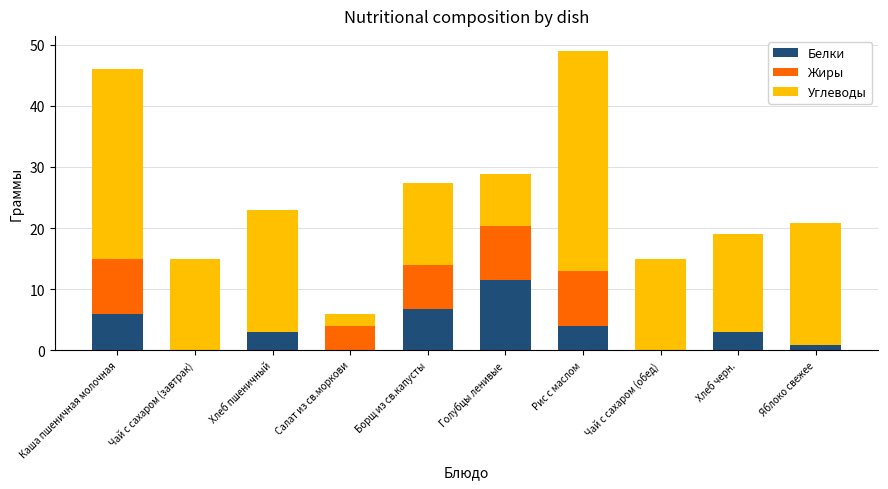

What is the approximate value of Белки at Борщ из св.капусты?

6.8